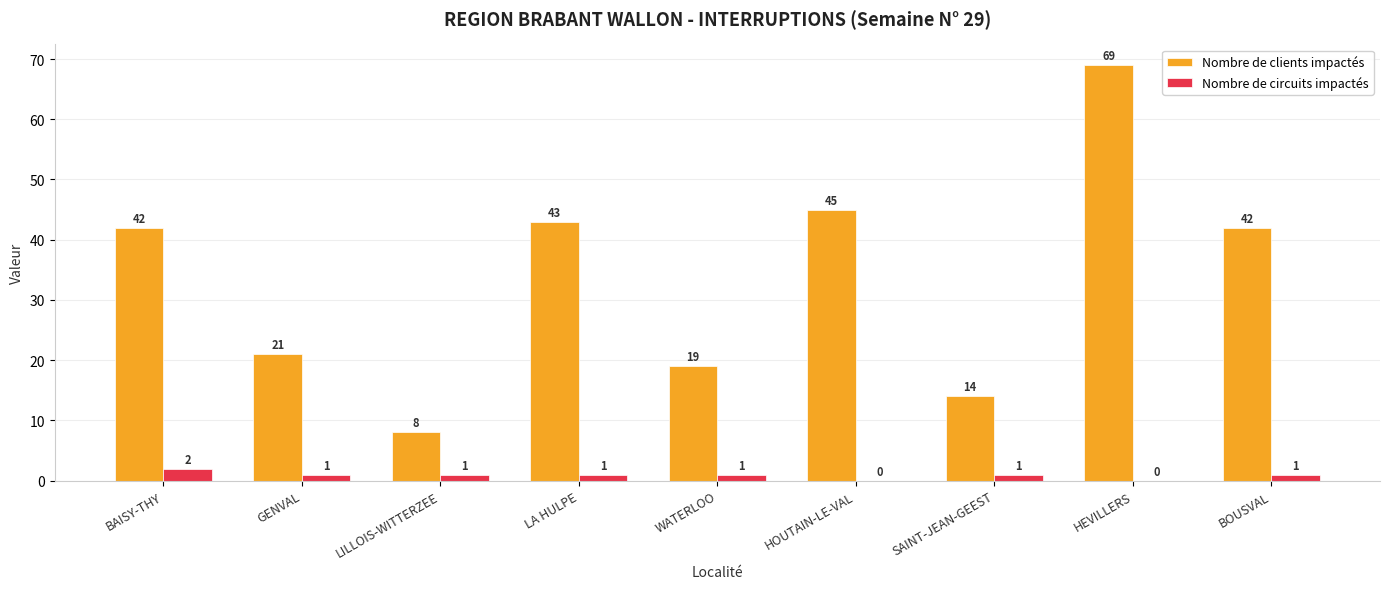

Reading right to left, list all the values displayed in this chart.

Nombre de clients impactés: 42	69	14	45	19	43	8	21	42
Nombre de circuits impactés: 1	0	1	0	1	1	1	1	2